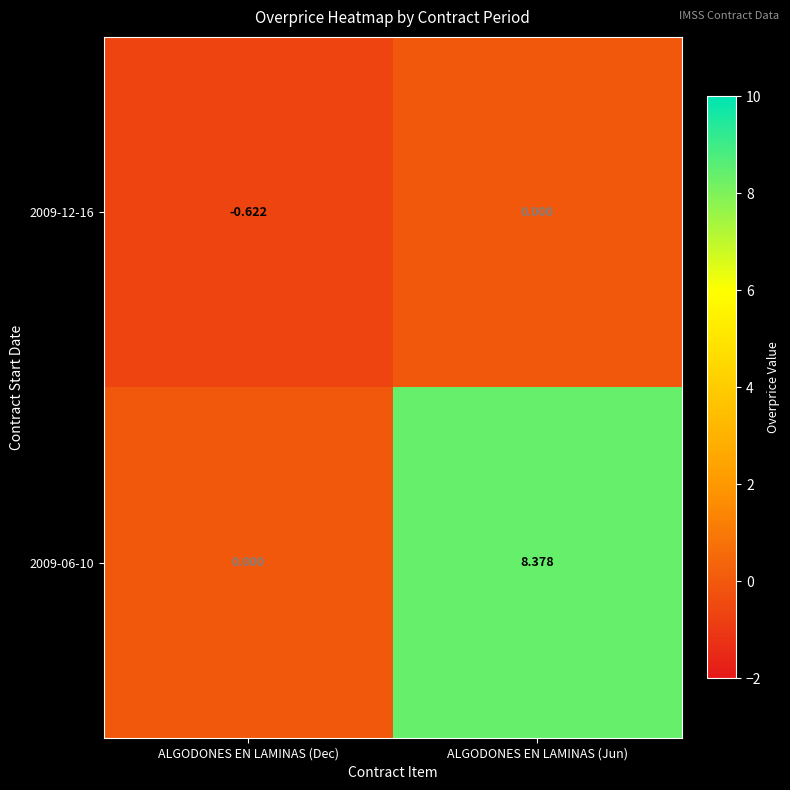

Where is 2009-12-16 nearest to the value 0?

ALGODONES EN LAMINAS (Jun)